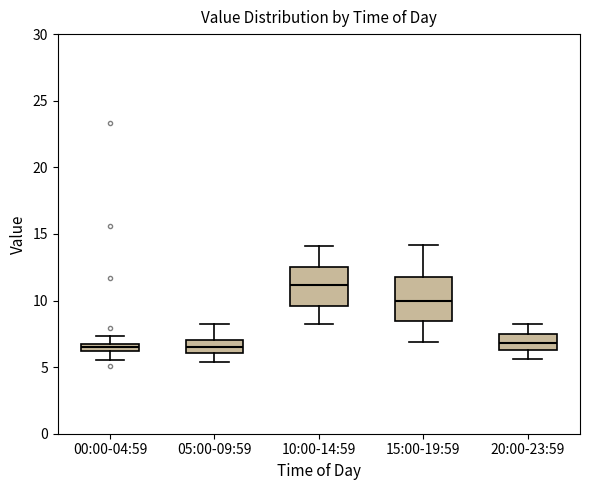

Where does the upper whisker of the box for 05:00-09:59 end on the y-axis? The values are not printed on the chart, so give them approximately, as read against the axis.

8.0